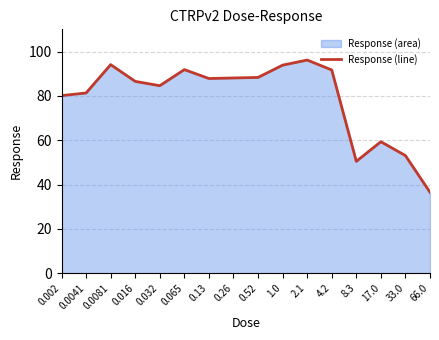

What value does the data have at 0.002?

80.1